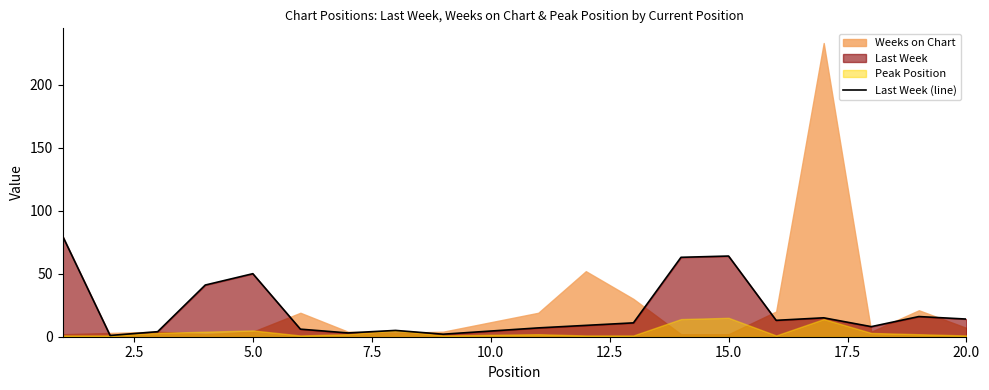

True or false: the data shows 2 at 20.0.

True